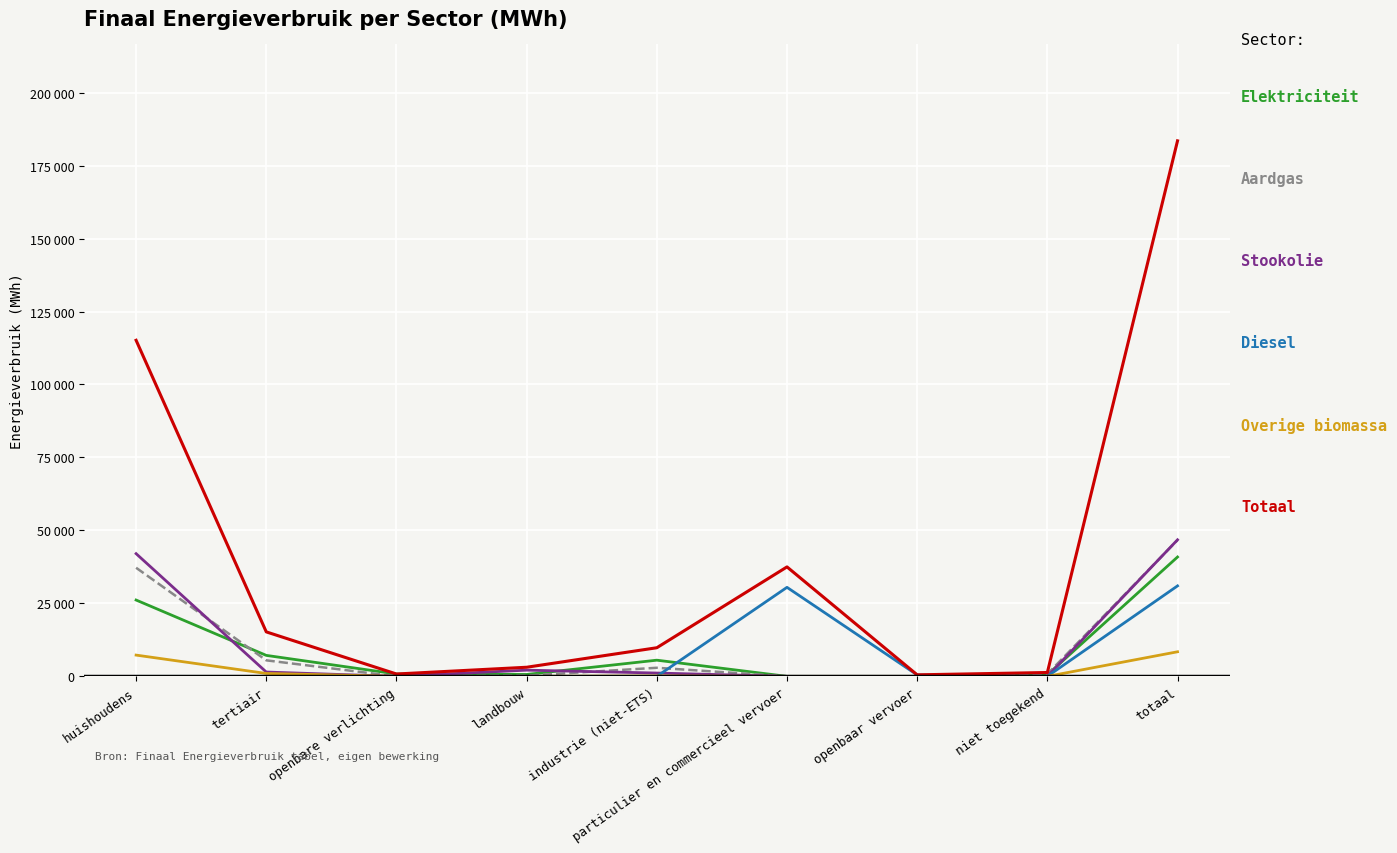

Is this an area chart (filled region under the line)?

No